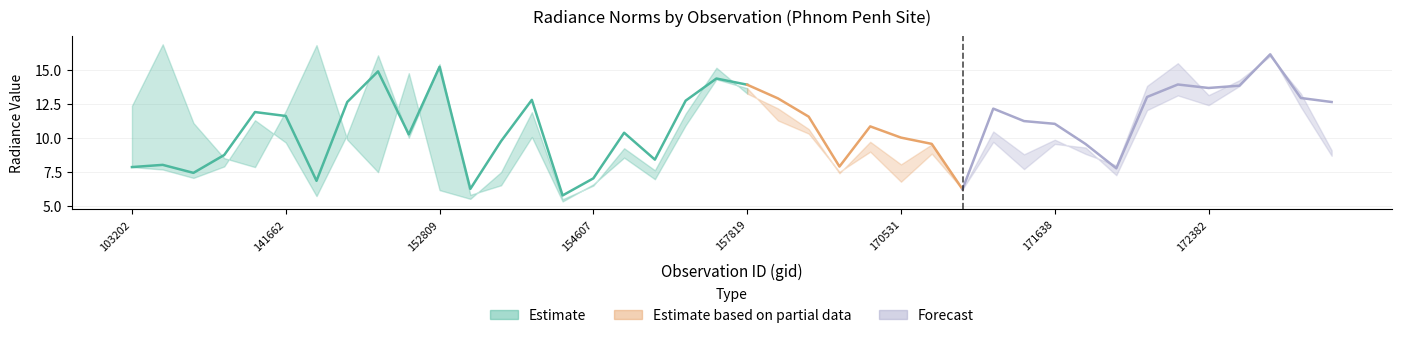

How many lines are shown in the chart?

3